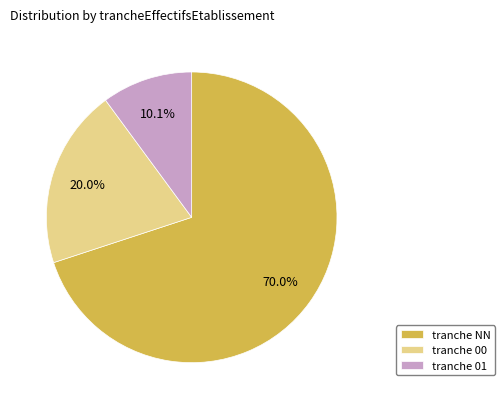

What is the largest slice in the pie chart?

tranche NN